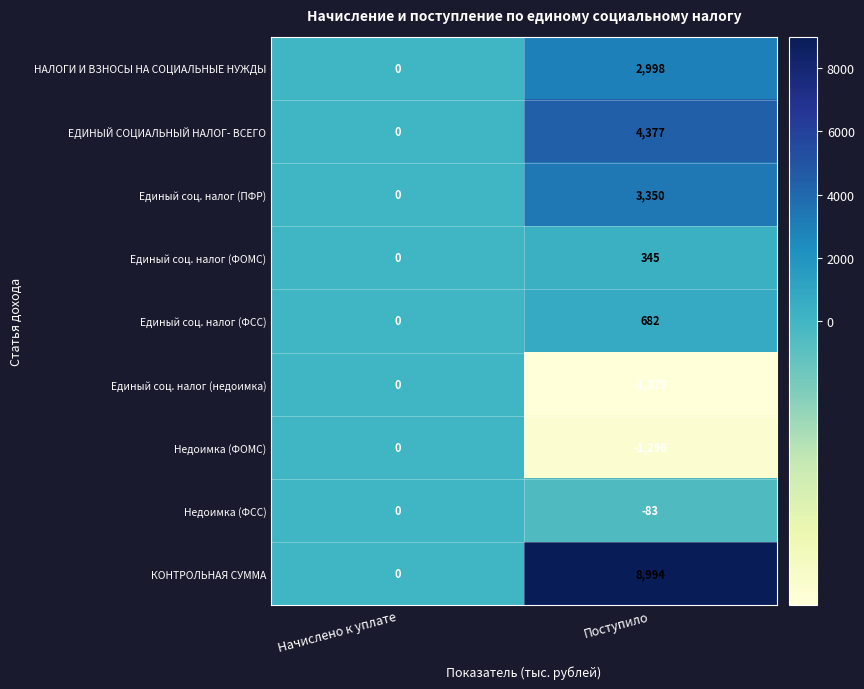

Reading left to right, list all the values displayed in this chart.

НАЛОГИ И ВЗНОСЫ НА СОЦИАЛЬНЫЕ НУЖДЫ: Начислено к уплате=0	Поступило=2998
ЕДИНЫЙ СОЦИАЛЬНЫЙ НАЛОГ- ВСЕГО: Начислено к уплате=0	Поступило=4377
Единый соц. налог (ПФР): Начислено к уплате=0	Поступило=3350
Единый соц. налог (ФОМС): Начислено к уплате=0	Поступило=345
Единый соц. налог (ФСС): Начислено к уплате=0	Поступило=682
Единый соц. налог (недоимка): Начислено к уплате=0	Поступило=-1379
Недоимка (ФОМС): Начислено к уплате=0	Поступило=-1296
Недоимка (ФСС): Начислено к уплате=0	Поступило=-83
КОНТРОЛЬНАЯ СУММА: Начислено к уплате=0	Поступило=8994